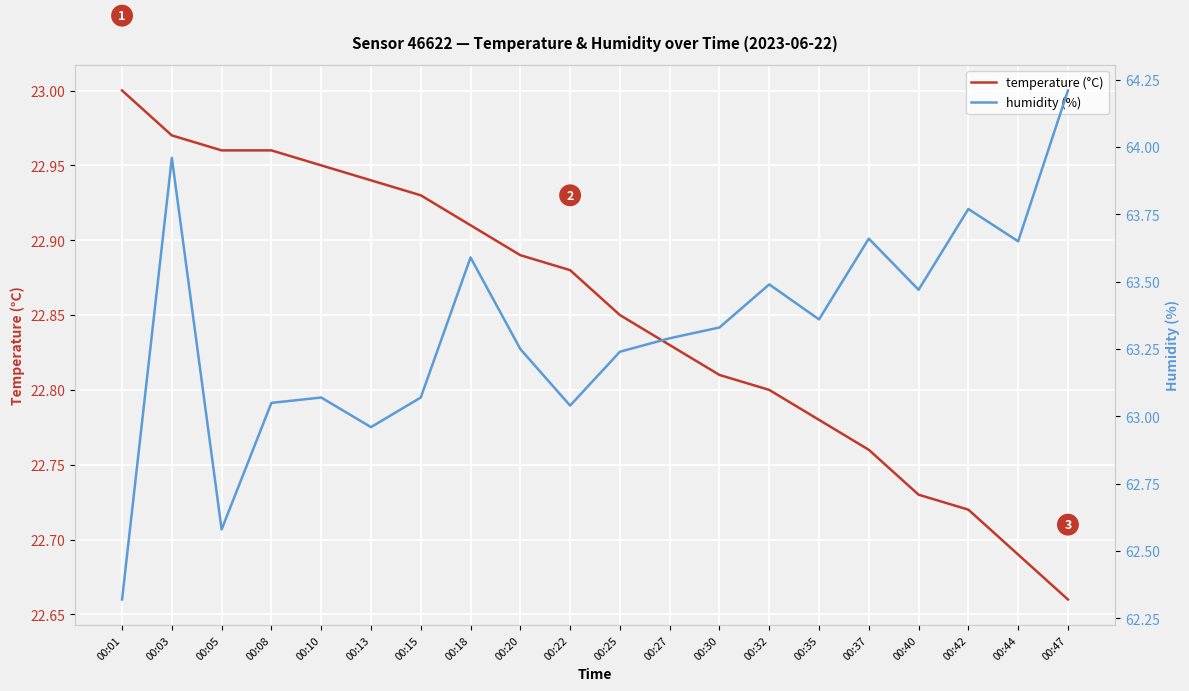

What is the difference between the highest and lowest values at 00:42?

41.1